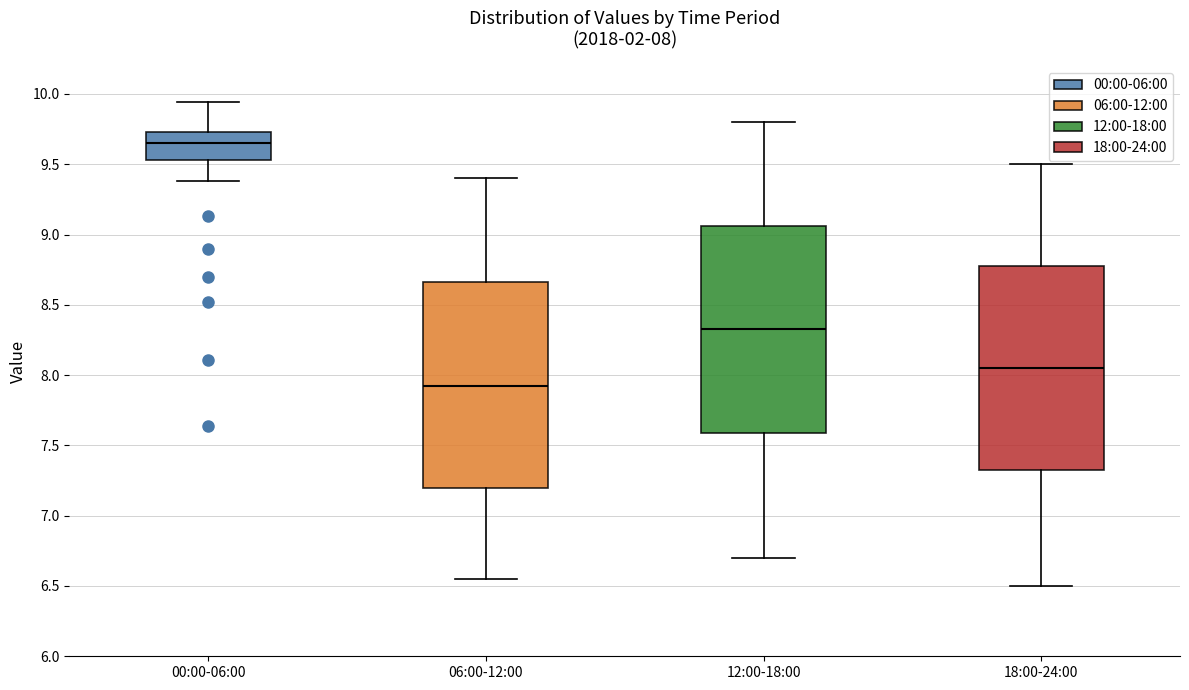

Which box's median line is the highest?

00:00-06:00